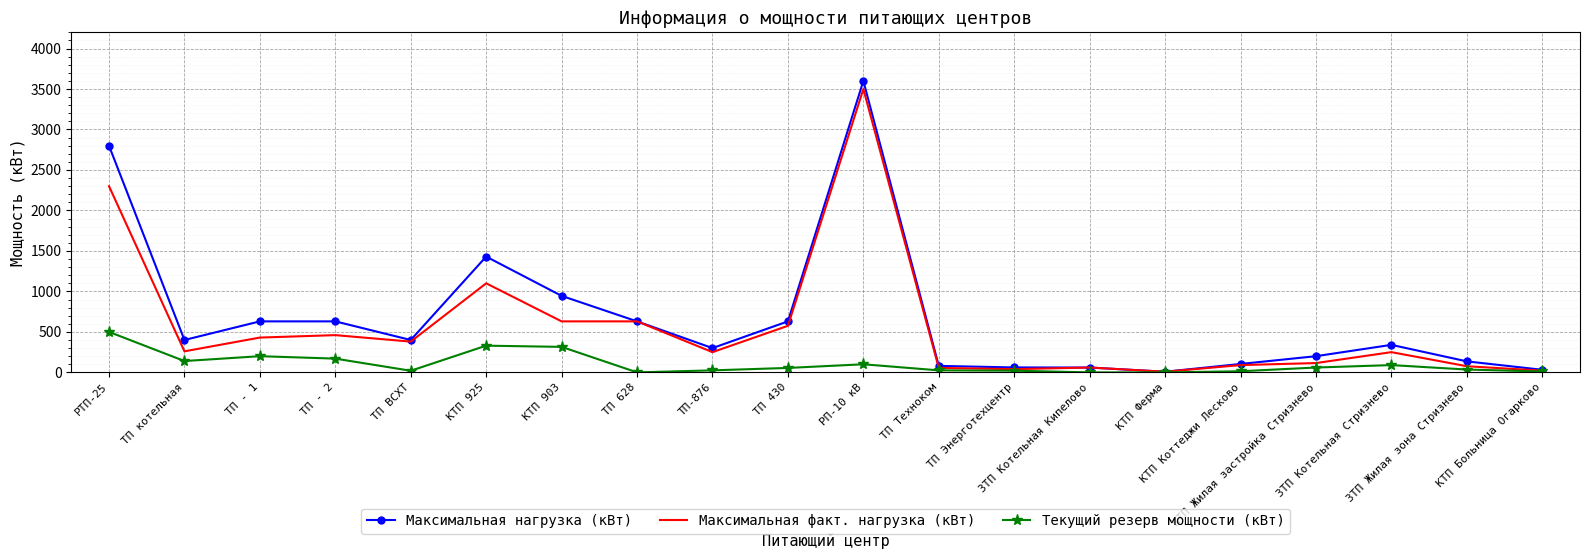

Which series has the largest range (max minus min)?

Максимальная нагрузка (кВт)